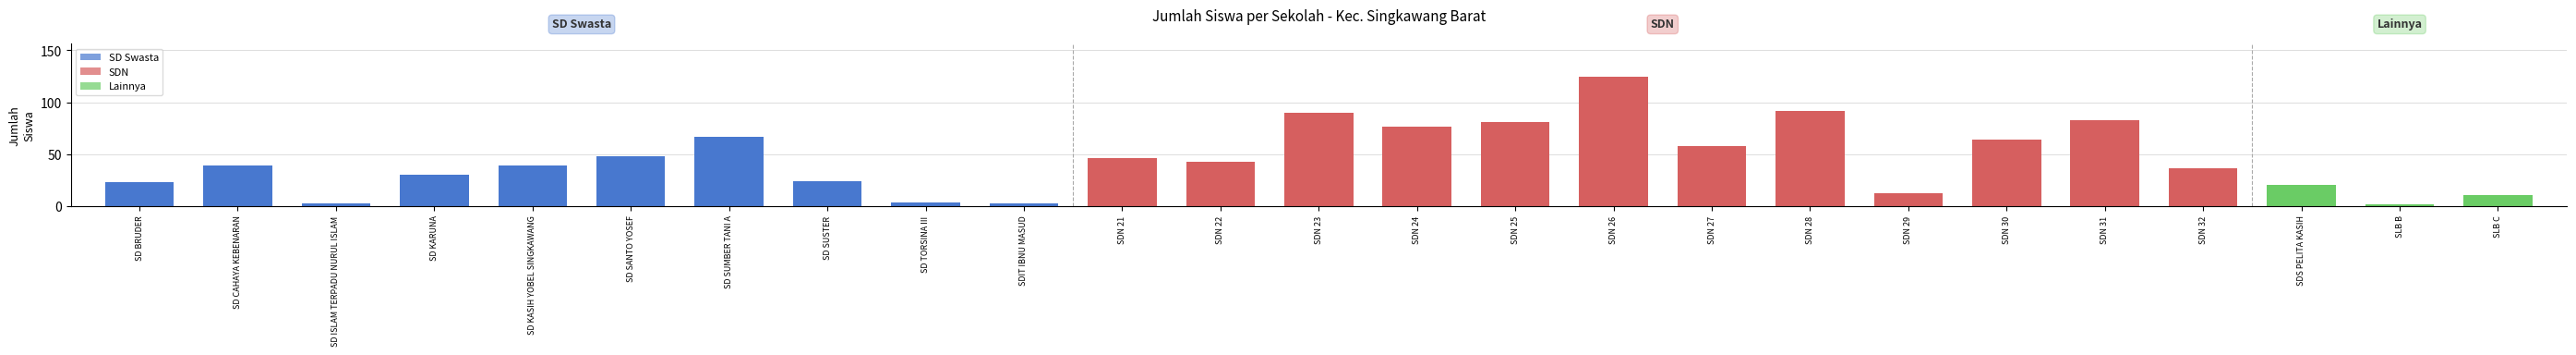

Approximately how many times larger is the value at SLB B compared to SDN 32?

0.1